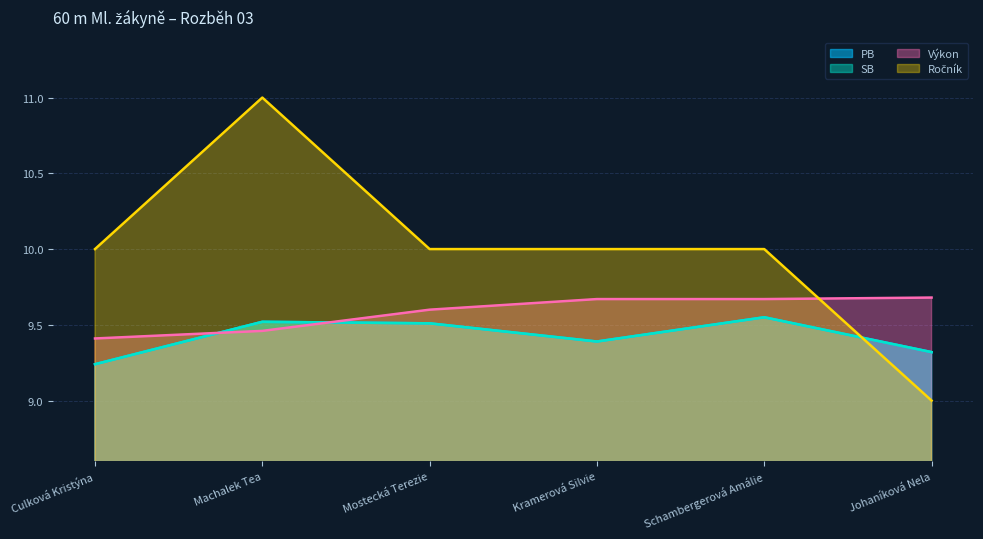

What is the difference between the highest and lowest values at Kramerová Silvie?

0.6